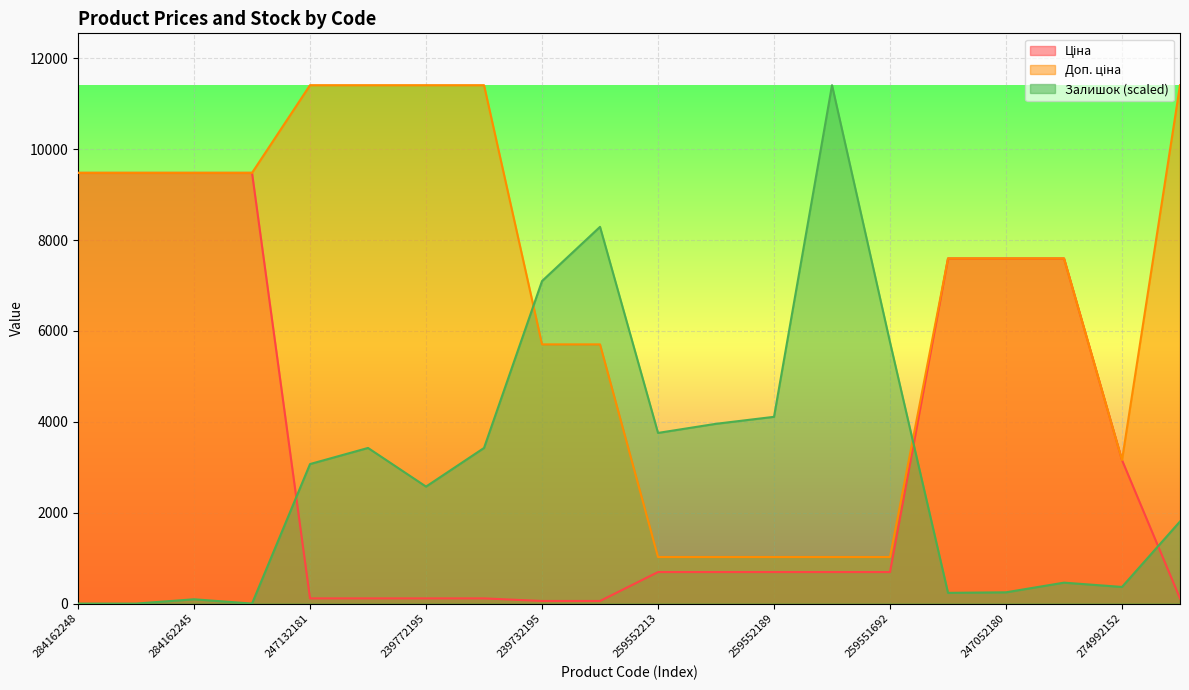

Count the number of data series in this chart.

3